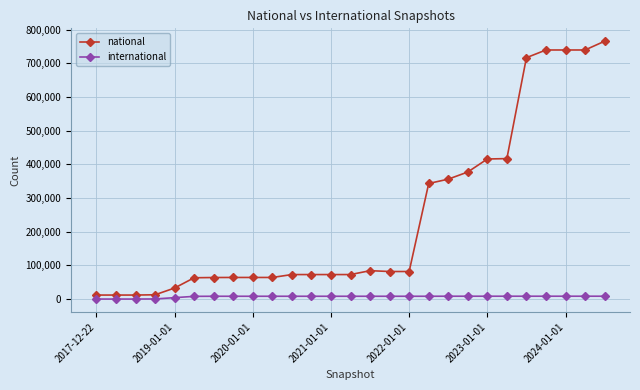

True or false: national and international intersect in this chart.

False